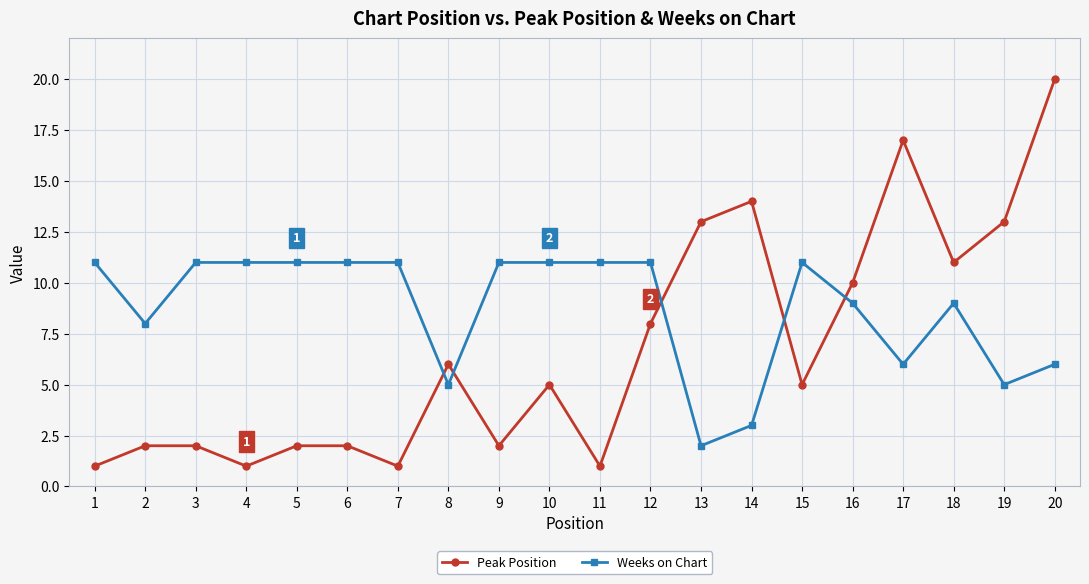

Which series has the largest range (max minus min)?

Peak Position